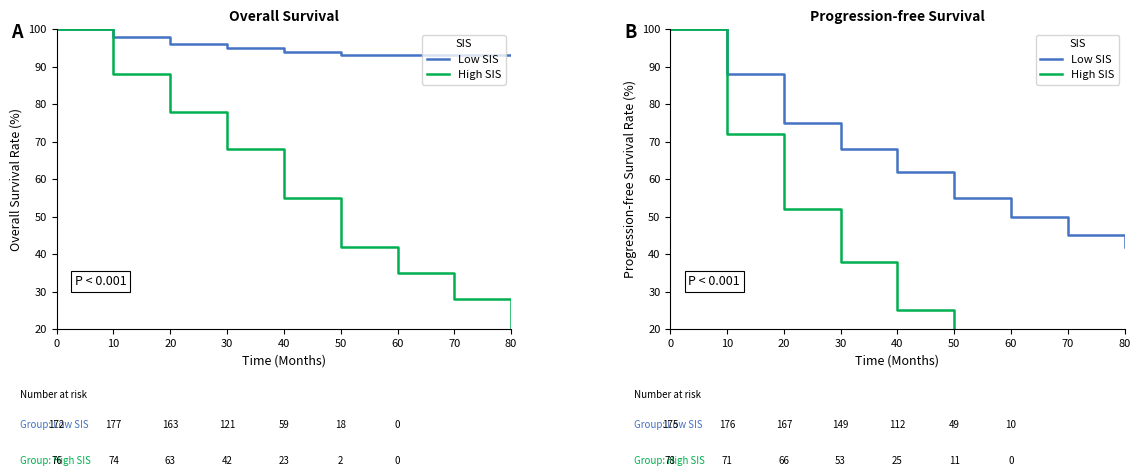

Reading left to right, extract all data points from this chart.

Low SIS: 100	88	75	68	62	55	50	45	42
High SIS: 100	72	52	38	25	15	10	5	3